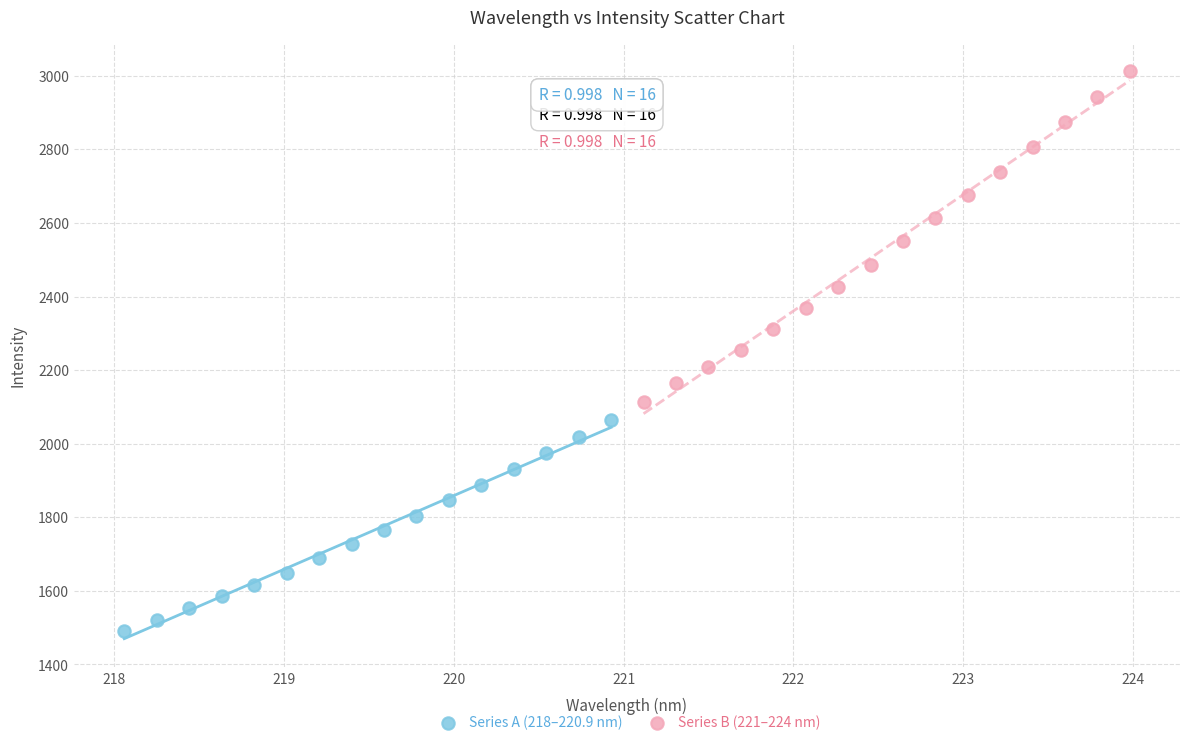

What are all the series names shown in the legend?

Series A (218–220.9 nm), Series B (221–224 nm)